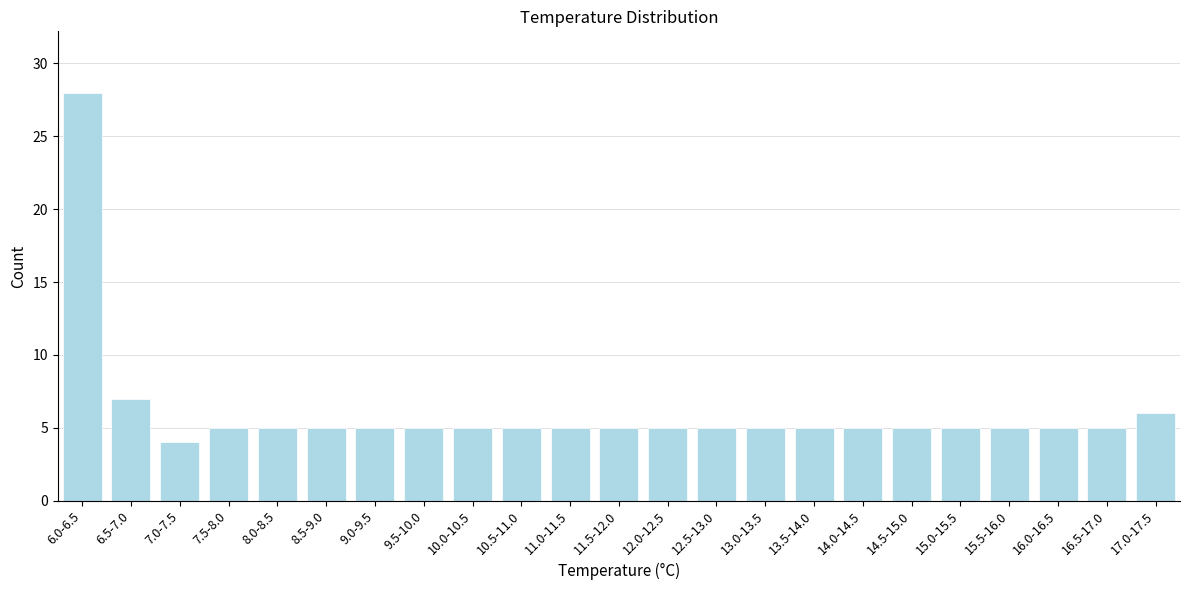

Reading left to right, what are all the values shown in this chart?

6.0-6.5=28	6.5-7.0=7	7.0-7.5=4	7.5-8.0=5	8.0-8.5=5	8.5-9.0=5	9.0-9.5=5	9.5-10.0=5	10.0-10.5=5	10.5-11.0=5	11.0-11.5=5	11.5-12.0=5	12.0-12.5=5	12.5-13.0=5	13.0-13.5=5	13.5-14.0=5	14.0-14.5=5	14.5-15.0=5	15.0-15.5=5	15.5-16.0=5	16.0-16.5=5	16.5-17.0=5	17.0-17.5=6